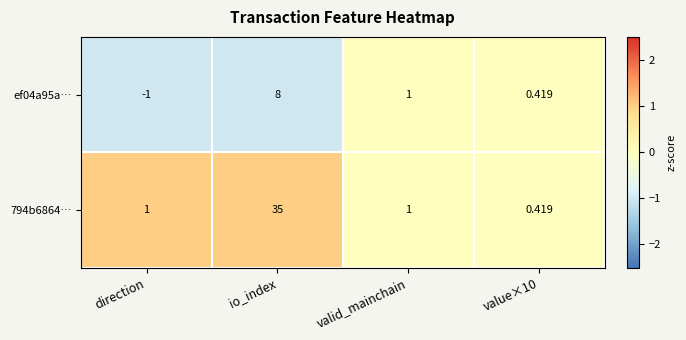

At io_index, list the series in order from largest to smallest.

794b6864…, ef04a95a…